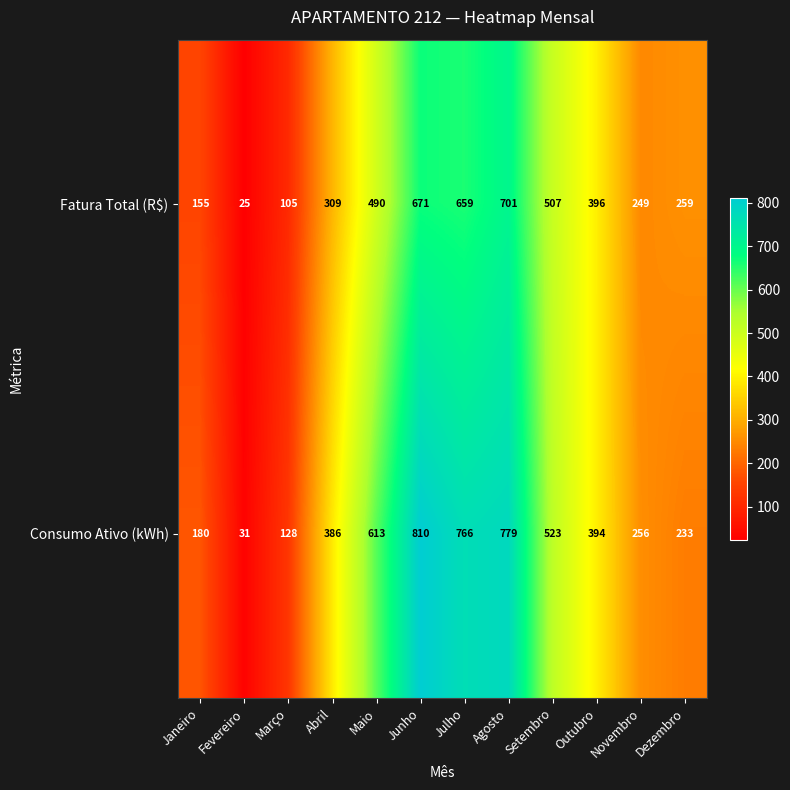

What is the difference between the maximum and minimum values in the Consumo Ativo (kWh) series?

779